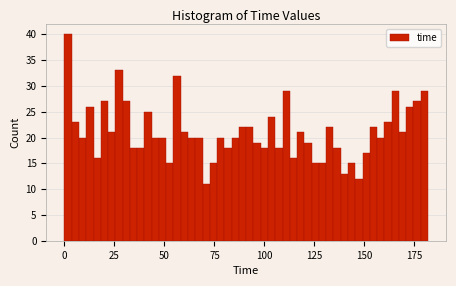

Read against the x-axis, roughly where is the centre of the tallest bar?

0